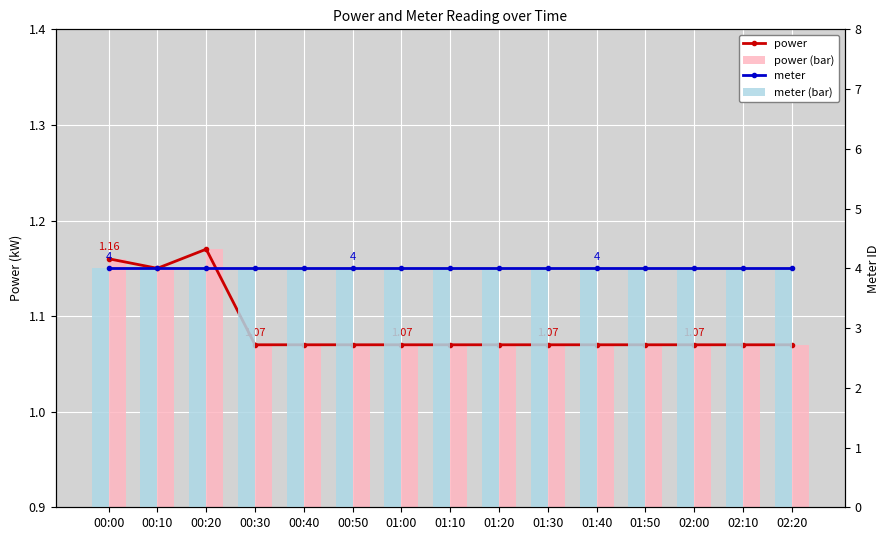

Between 01:00 and 02:00, which is larger?

01:00